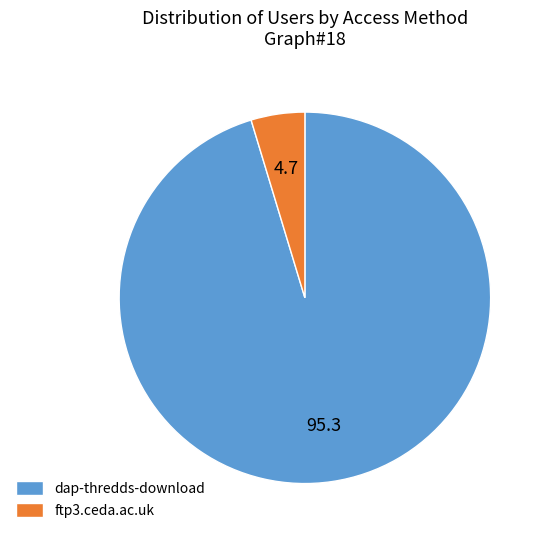

How many slices are in this pie chart?

2